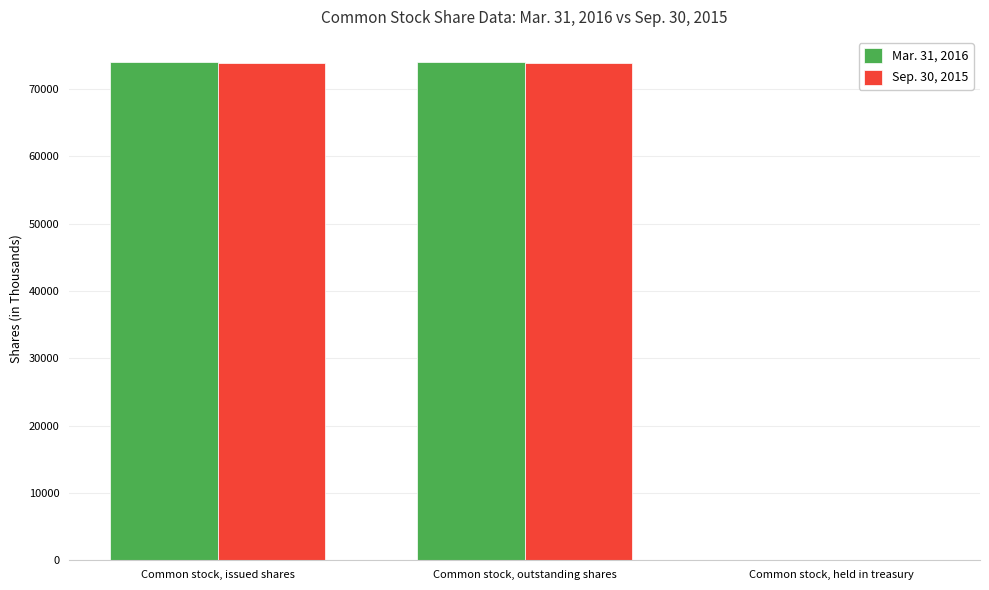

What is the total value across all series at Common stock, outstanding shares?

147944